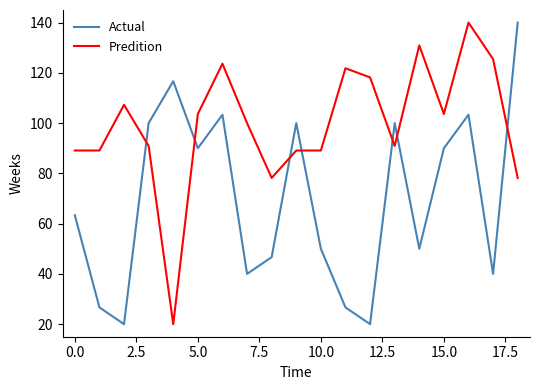

What is the maximum value shown in the chart?

140.0